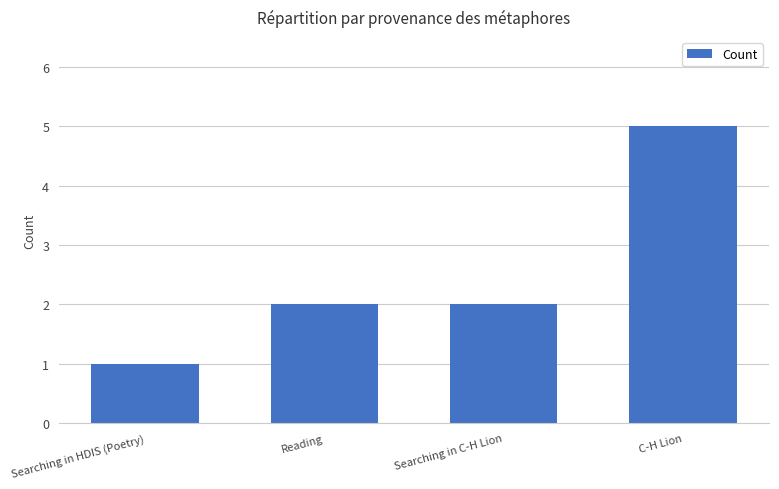

What is the greatest value displayed?

5